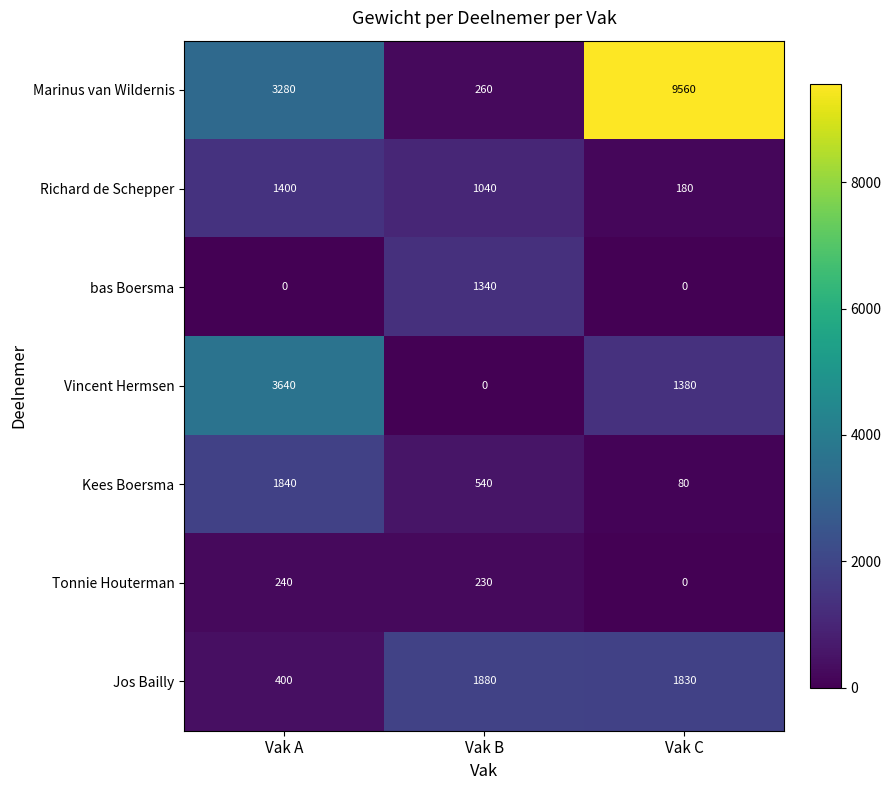

Is the value of bas Boersma at Vak B greater than the value of Marinus van Wildernis at Vak A?

No